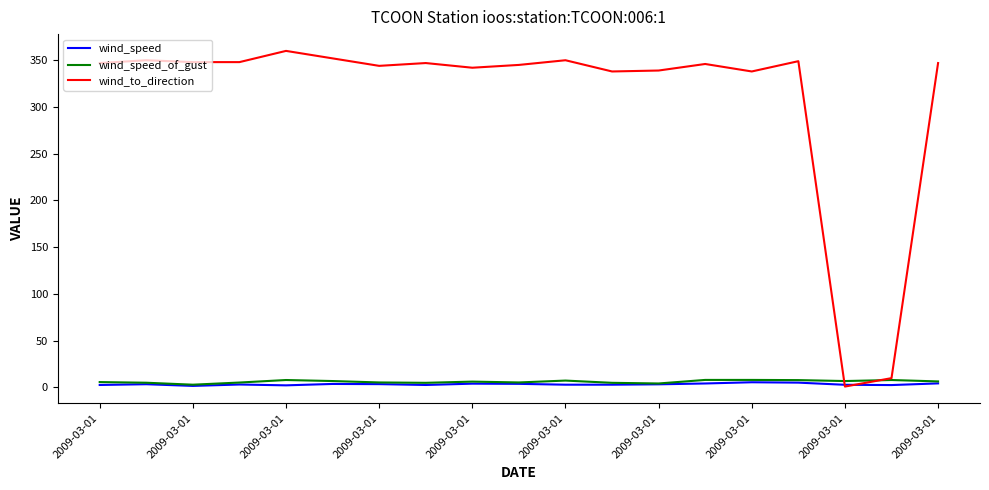

True or false: wind_to_direction has more than 0 interior local peaks.

True